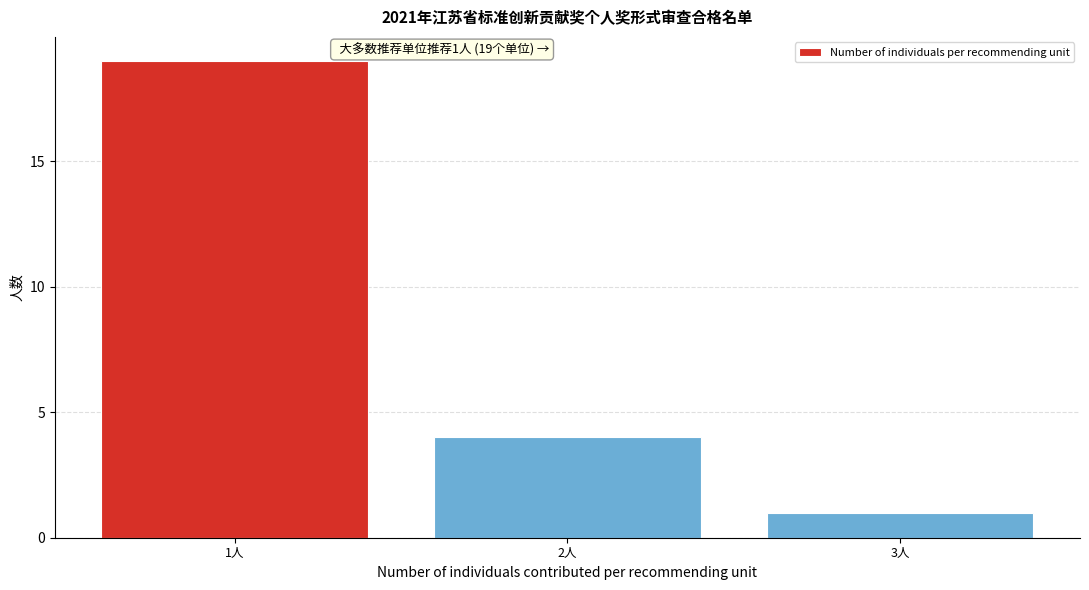

Which range on the x-axis has the tallest bar?

0.5 to 1.5